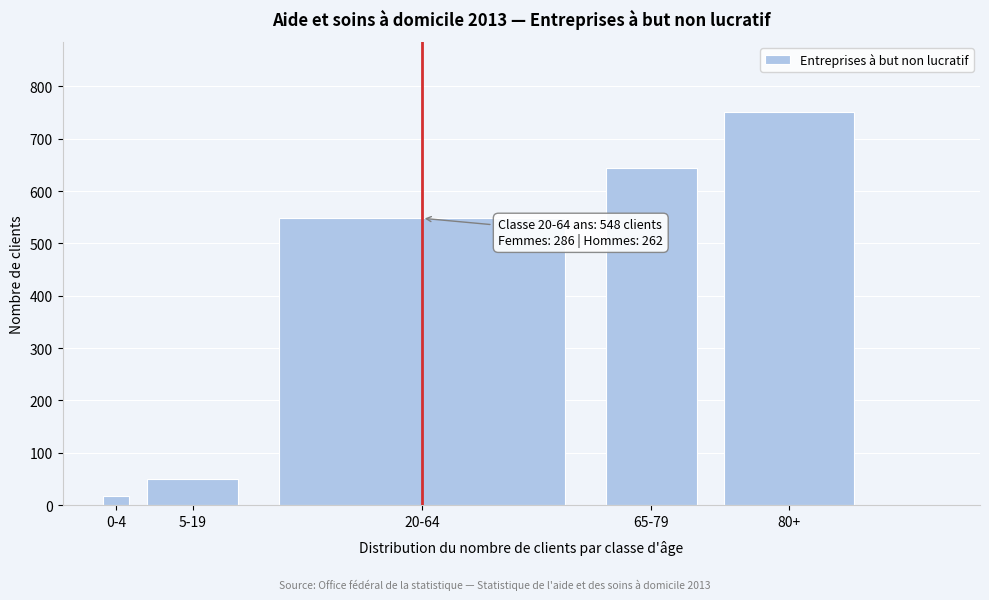

Reading right to left, extract all data points from this chart.

80+=750	65-79=643	20-64=548	5-19=50	0-4=17